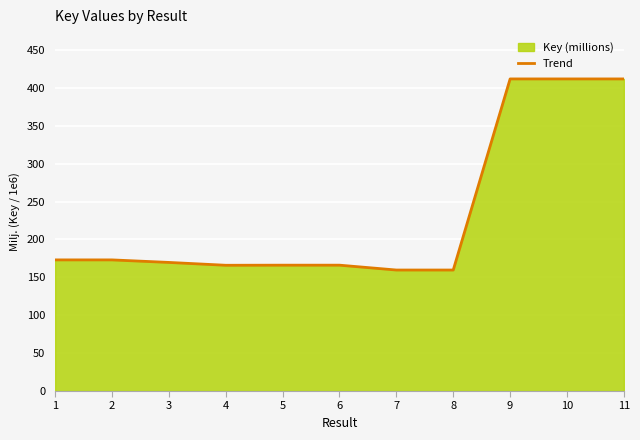

What is the ratio of the value at 8 to the value at 4?

1.0